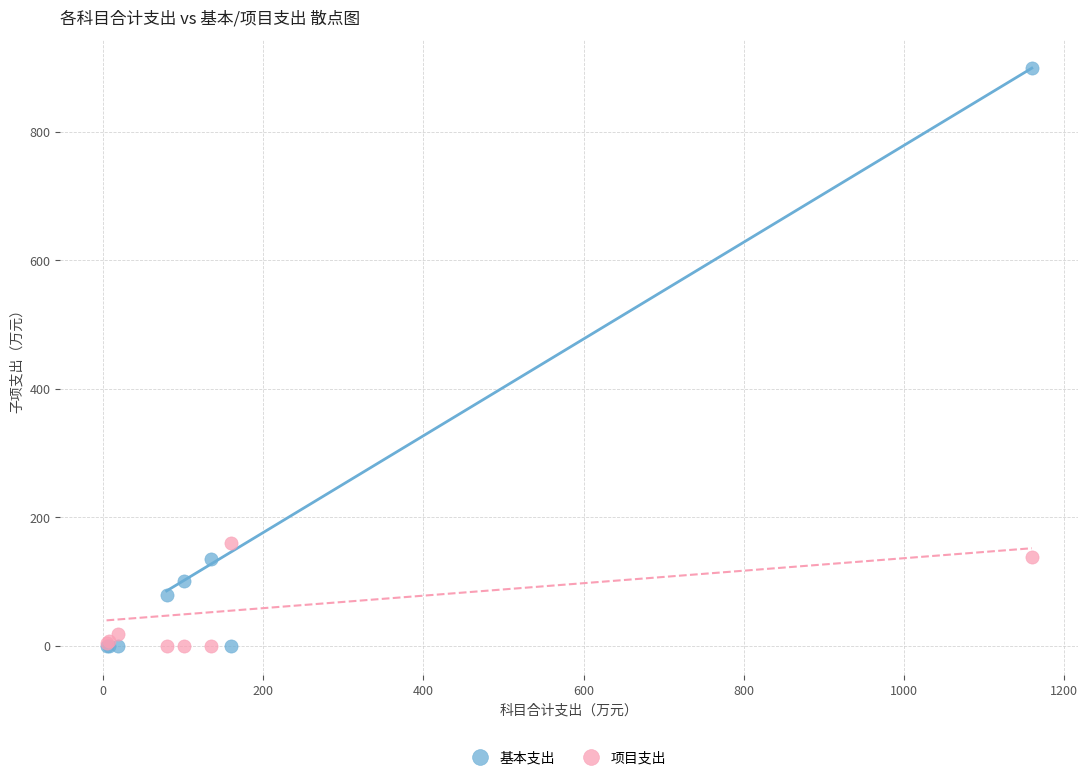

In the 基本支出 series, what Y value is closest to 449?

134.5